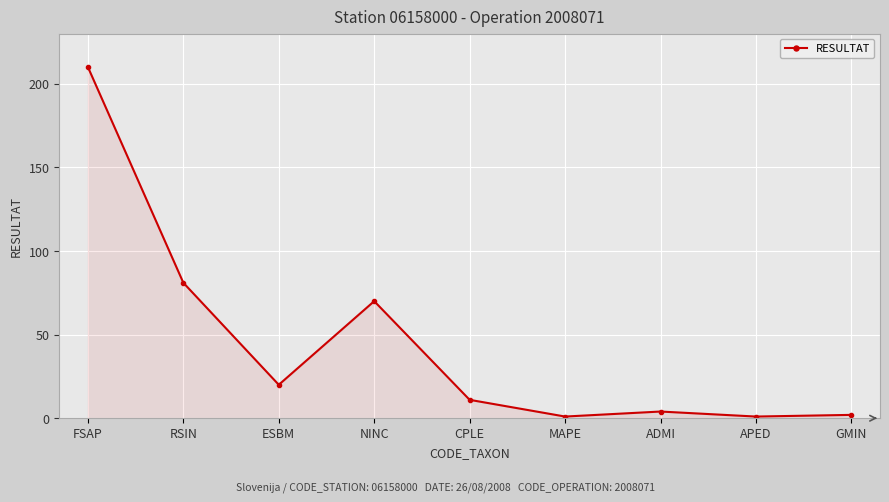

Does the chart display data point markers on the line(s)?

Yes